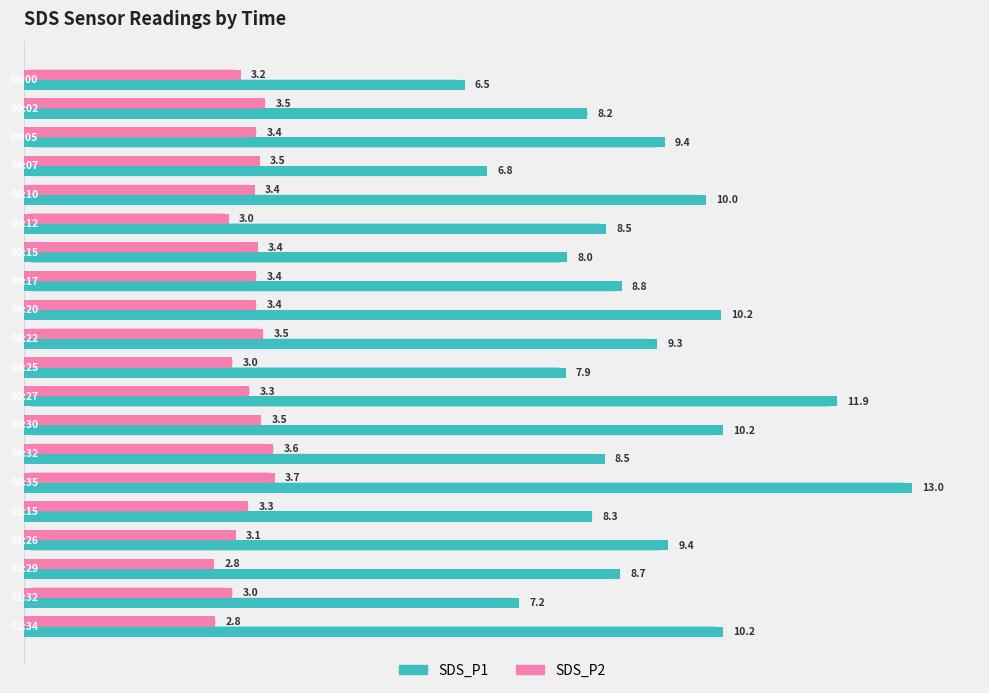

At how many categories does at least one series exceed 6?

20